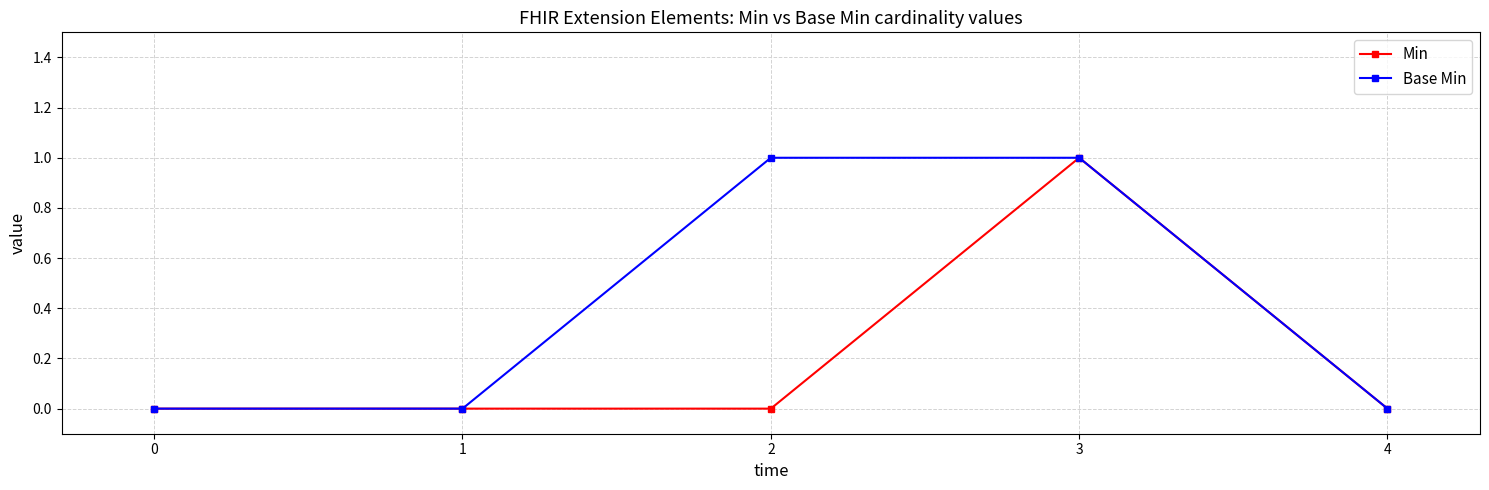

True or false: Base Min has a value of 0 at 4.

True